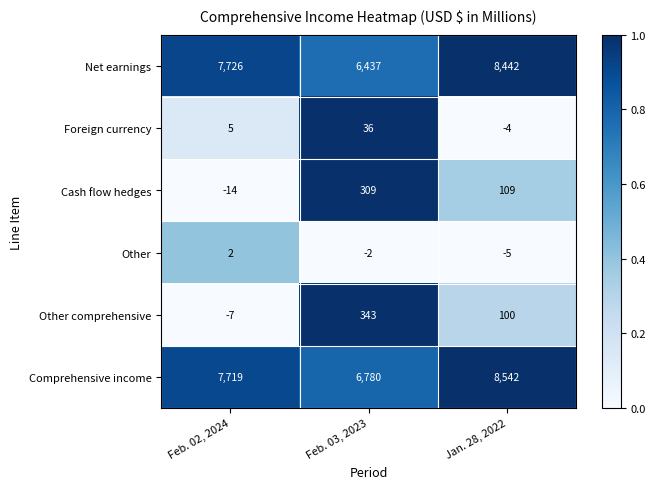

Reading right to left, what are all the values shown in this chart?

Net earnings: 8442	6437	7726
Foreign currency: -4	36	5
Cash flow hedges: 109	309	-14
Other: -5	-2	2
Other comprehensive: 100	343	-7
Comprehensive income: 8542	6780	7719